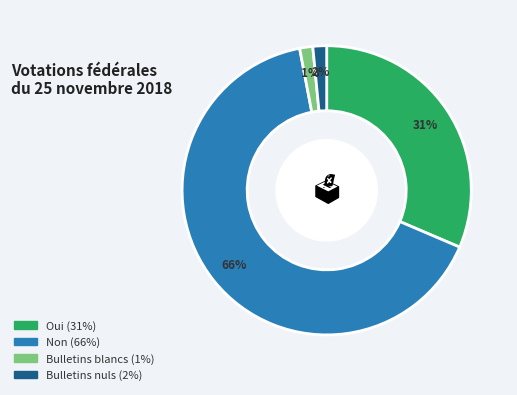

What is the majority slice?

Non